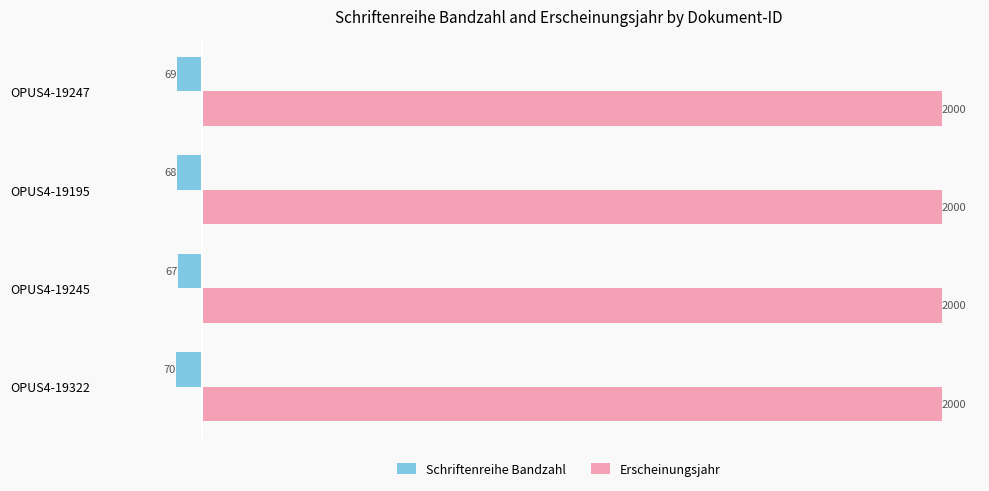

What is the difference between the highest and lowest values at OPUS4-19322?

2070